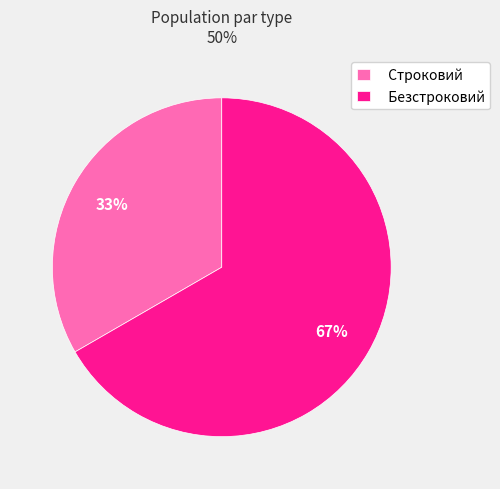

Which category has the smallest portion of the pie?

Строковий